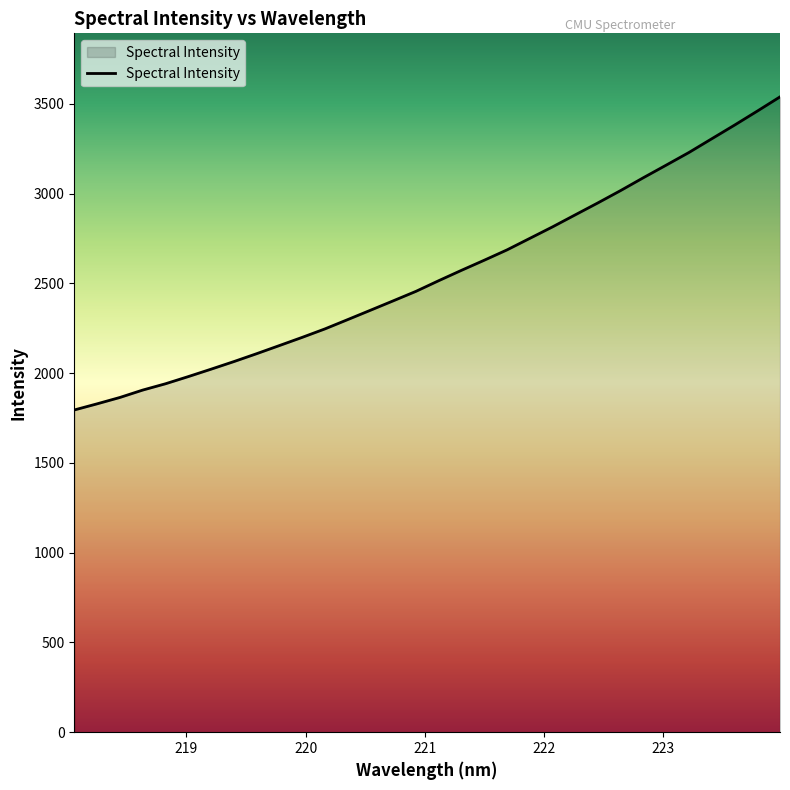

What is the maximum value shown in the chart?

3539.3